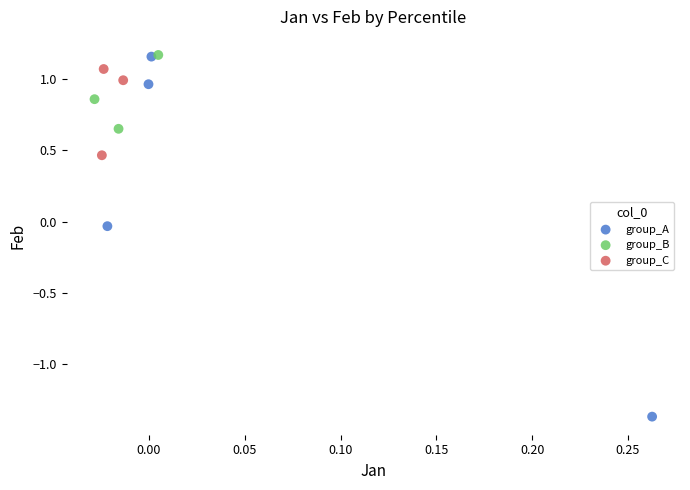

What are all the series names shown in the legend?

group_A, group_B, group_C